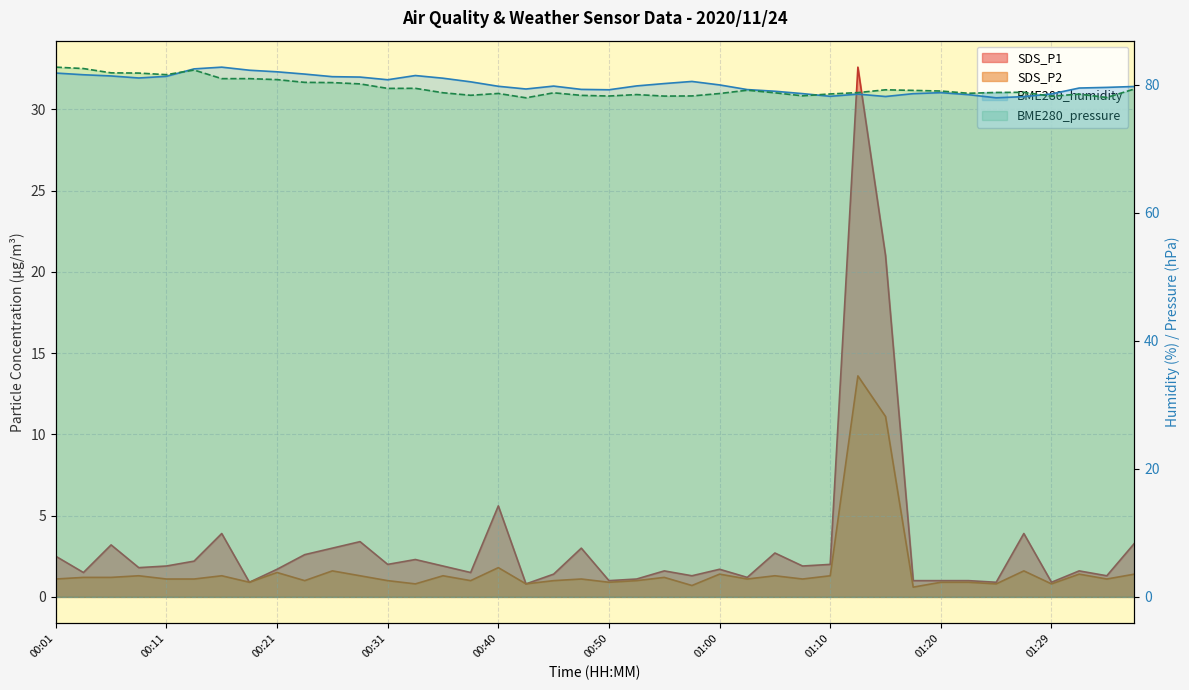

At 00:45, list the series in order from smallest to largest.

SDS_P2, SDS_P1, BME280_pressure, BME280_humidity